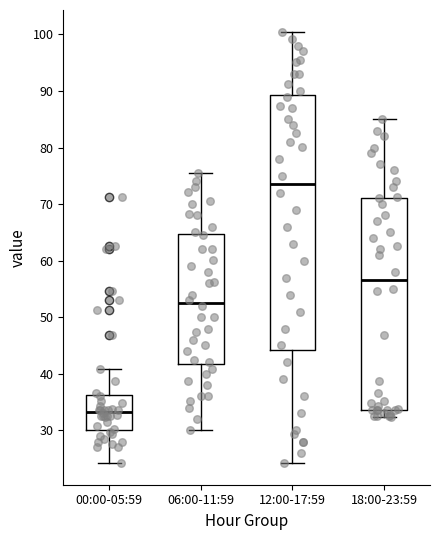

Which box's median line is the highest?

12:00-17:59